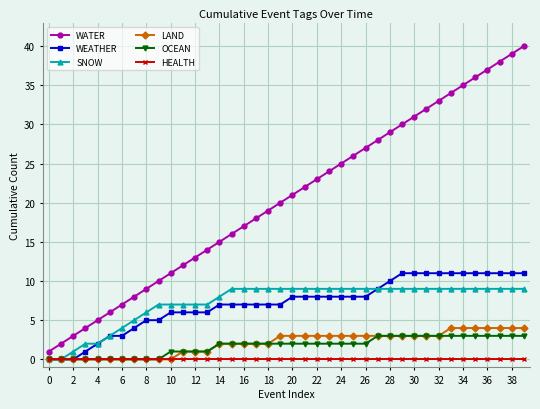

True or false: WATER and WEATHER cross at least once.

False